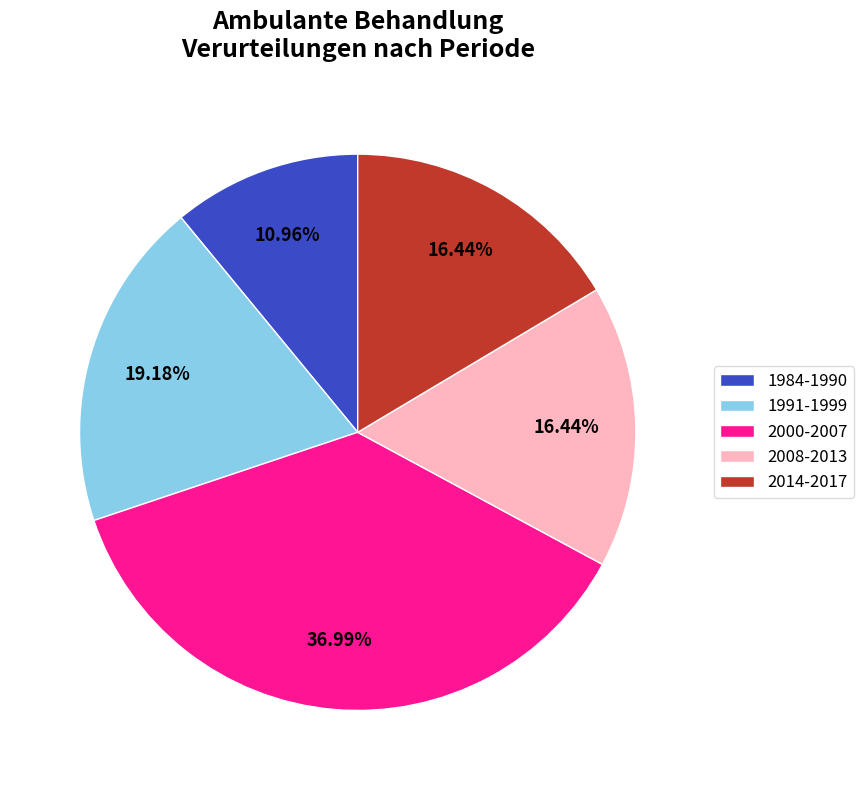

Approximately how many times larger is the value at 2008-2013 compared to 1984-1990?

1.5